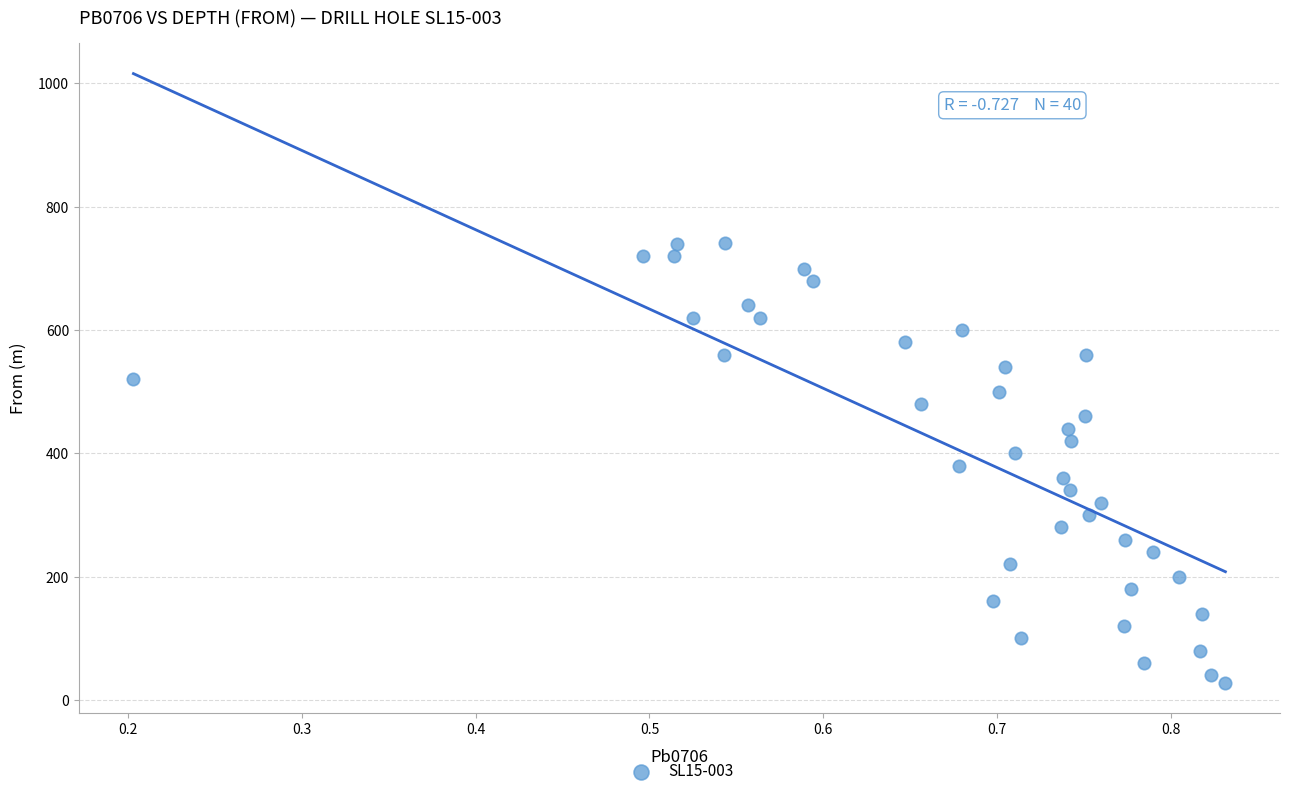

What is the range of Y values (max minus min)?

713.5